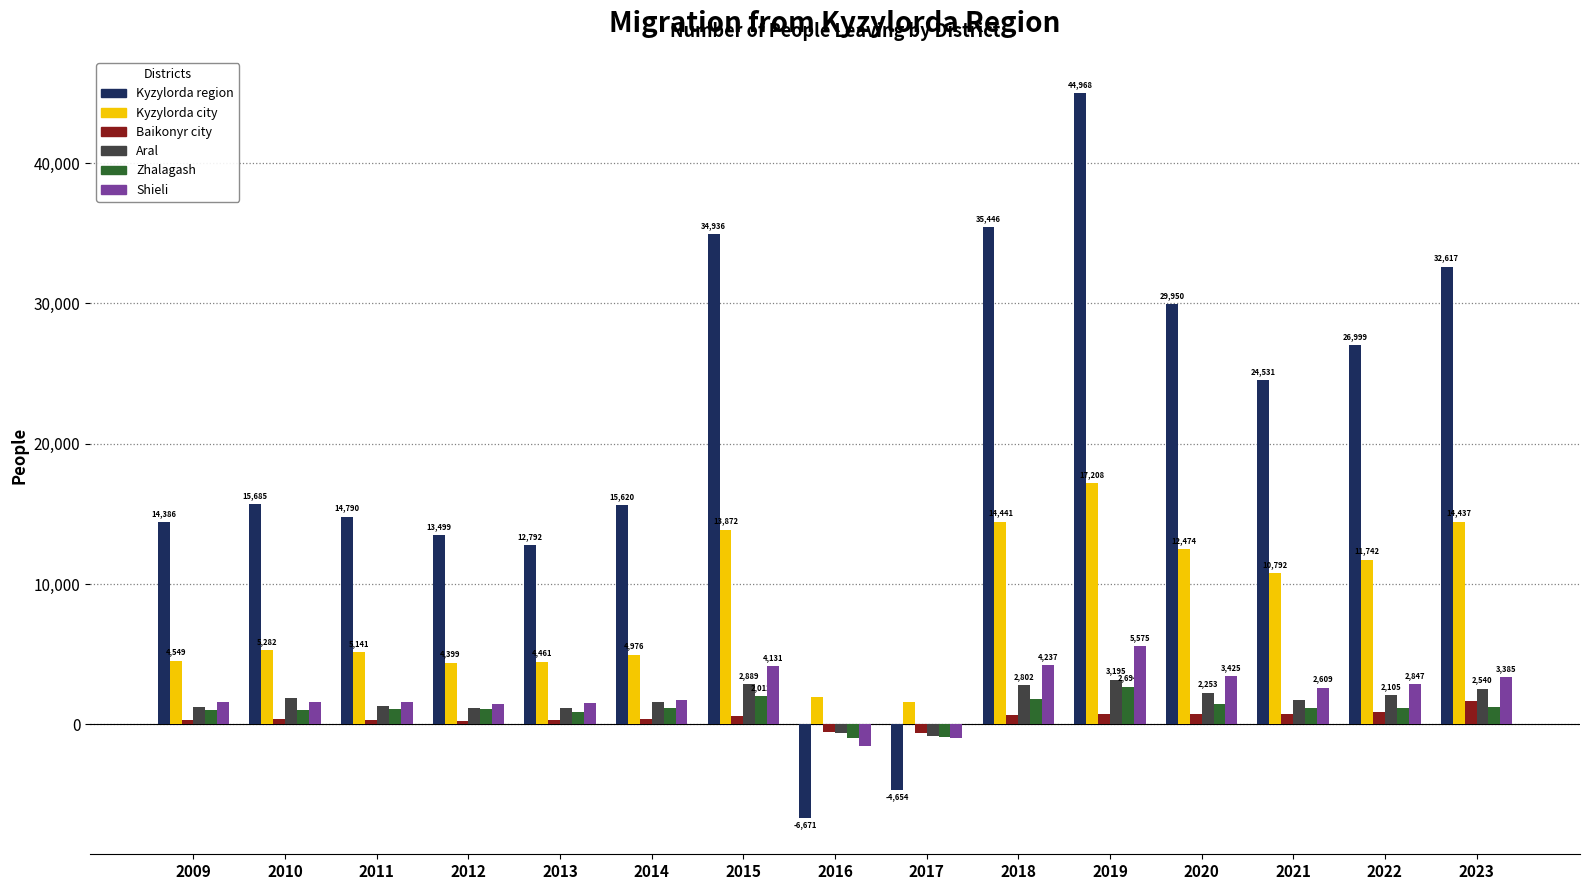

At which label does Aral first exceed 1753?

2010